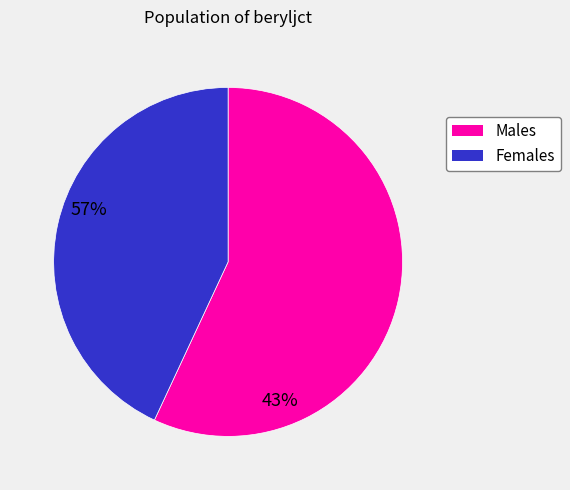

Is there any slice that represents more than half of the pie?

Yes